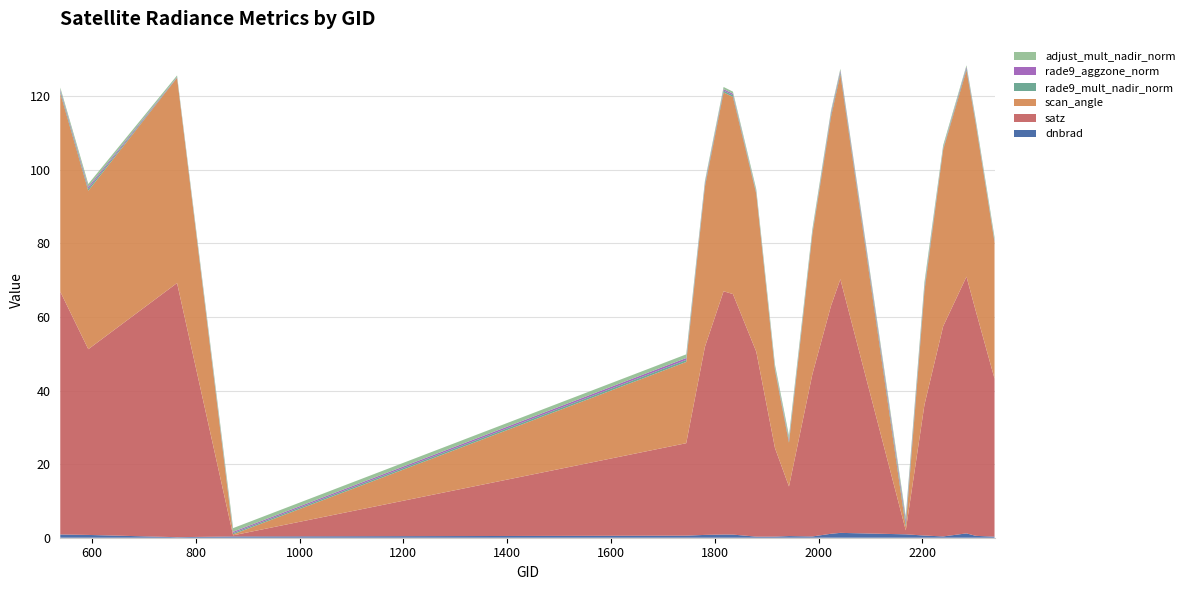

Reading left to right, what are all the values shown in this chart?

dnbrad: 0.9	0.8	0.1	0.3	0.6	0.8	0.9	0.9	0.3	0.3	0.4	0.3	1.1	1.3	0.9	0.6	0.3	1.2	0.5	0.3
satz: 66.0	50.5	69.1	0.3	25.1	51.1	66.1	65.4	50.3	24.1	13.5	44.1	62.0	69.0	1.1	35.6	57.1	69.8	61.1	43.0
scan_angle: 54.0	43.1	55.8	0.3	22.1	43.5	54.0	53.6	42.9	21.2	11.9	38.0	51.4	55.7	1.0	31.0	48.0	56.2	50.8	37.1
rade9_mult_nadir_norm: 0.5	0.6	0.1	0.3	0.6	0.5	0.5	0.5	0.2	0.3	0.4	0.3	0.6	0.6	0.9	0.7	0.2	0.5	0.3	0.2
rade9_aggzone_norm: 0.4	0.5	0.1	0.3	0.5	0.4	0.4	0.4	0.2	0.3	0.4	0.3	0.5	0.5	0.9	0.5	0.2	0.4	0.3	0.2
adjust_mult_nadir_norm: 0.6	0.8	0.4	1.0	1.0	0.6	0.6	0.6	0.8	1.0	1.0	0.9	0.6	0.4	1.0	1.1	0.7	0.4	0.6	0.8